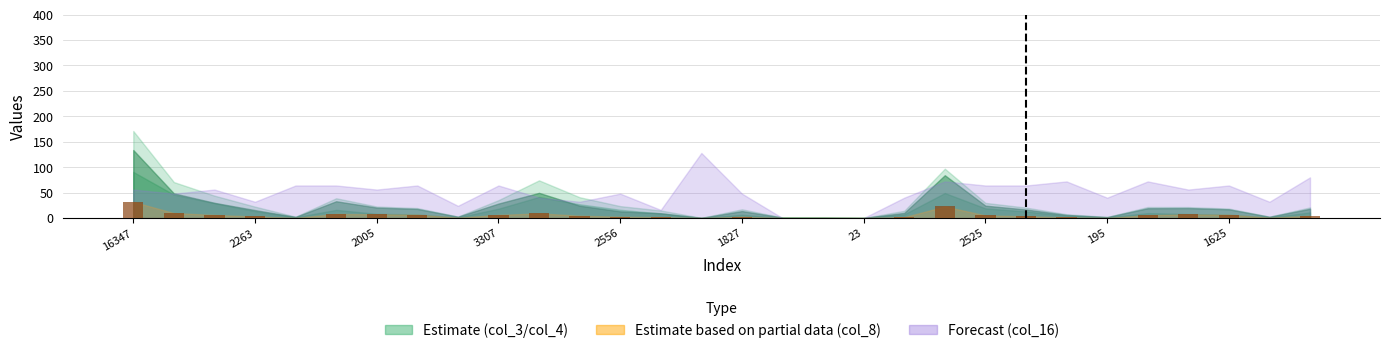

What is the sum of all values?

160.0